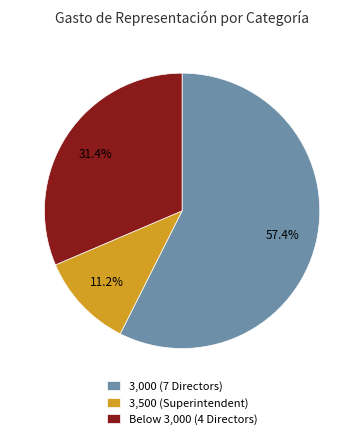

Does any single category account for the majority?

Yes